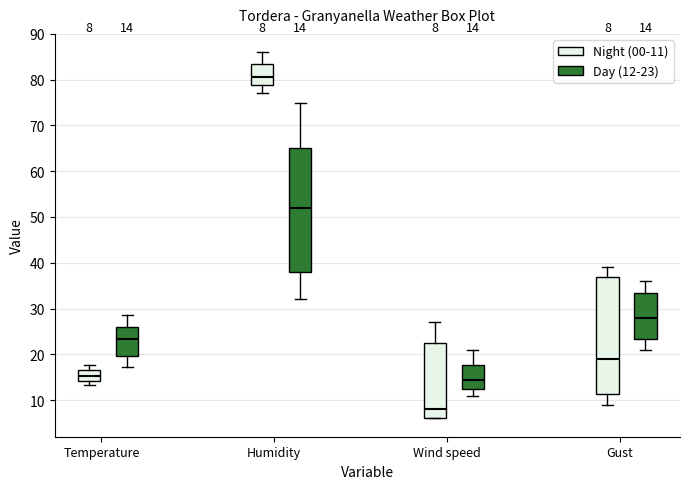

Comparing the boxes themselves (not the whiskers), which one is the tallest?

Humidity (Day (12-23))